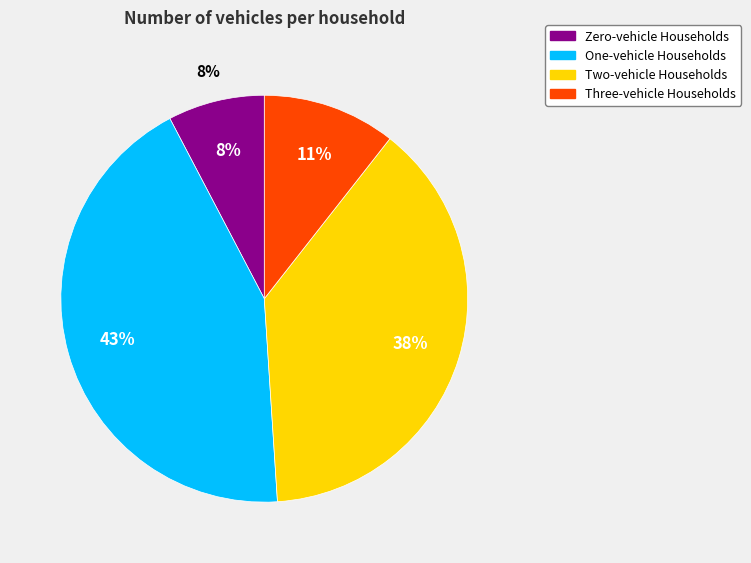

Is the sum of Zero-vehicle Households and Three-vehicle Households greater than half?

No